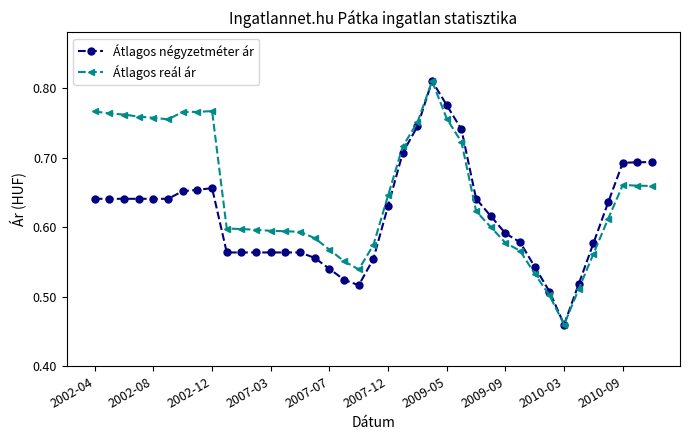

At how many categories does at least one series exceed 0?

39